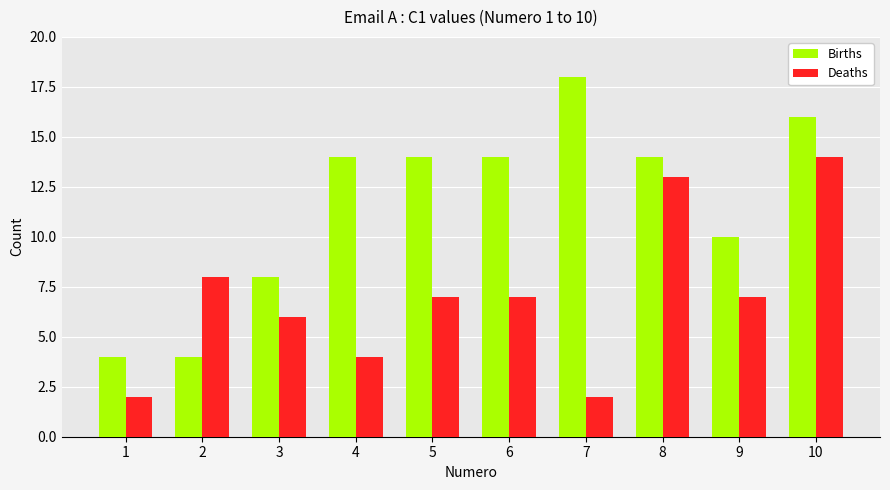

What is the difference between the Deaths values at 8 and 1?

11